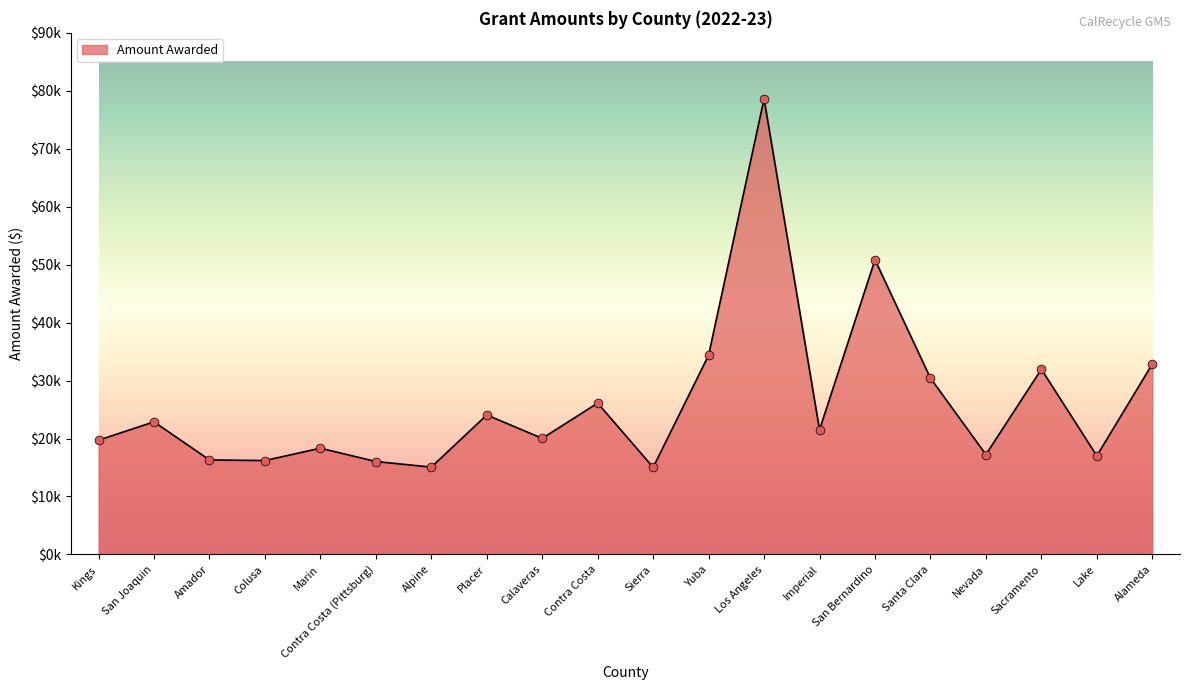

Which has a higher value, Contra Costa (Pittsburg) or Alpine?

Contra Costa (Pittsburg)